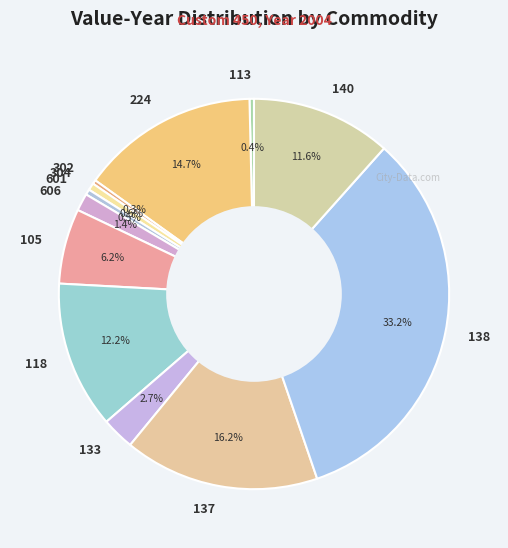

To the nearest percent, what is the average slice percentage?

8%